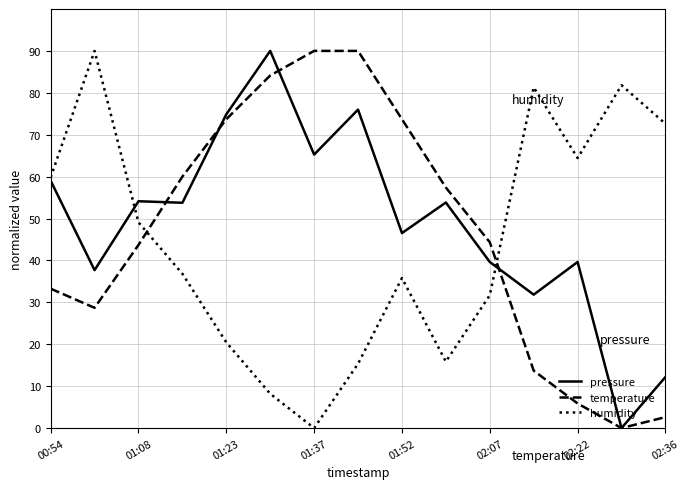

How many distinct data groups are displayed?

3